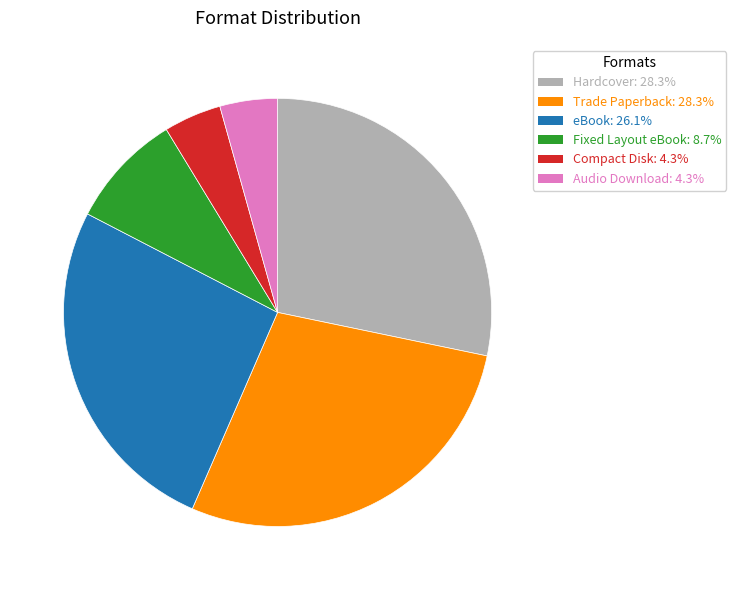

Is there a majority slice in this chart?

No